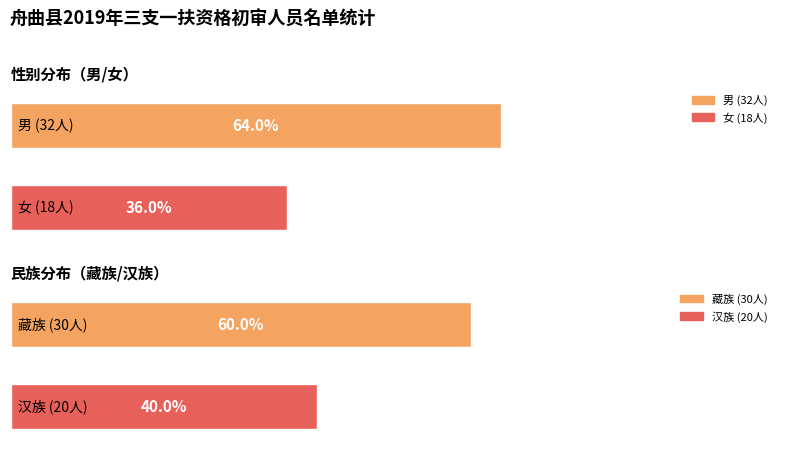

Where is 女 nearest to the value 25?

男